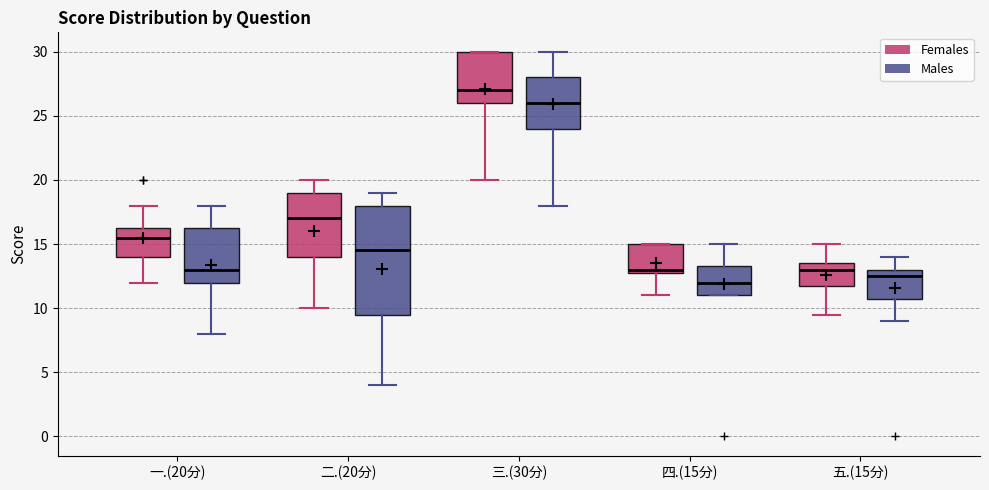

Reading left to right, transcribe this box plot: for each box, give where its median line is, the range the box spans, and where its two whiskers end, as read against the y-axis. The values are not printed on the chart, so give them approximately, as read against the axis.

一.(20分) (Females): median 15.5, box 14.0 to 16.5, whiskers 12.0 to 18.0
一.(20分) (Males): median 13.0, box 12.0 to 16.5, whiskers 8.0 to 18.0
二.(20分) (Females): median 17.0, box 14.0 to 19.0, whiskers 10.0 to 20.0
二.(20分) (Males): median 14.5, box 9.5 to 18.0, whiskers 4.0 to 19.0
三.(30分) (Females): median 27.0, box 26.0 to 30.0, whiskers 20.0 to 30.0
三.(30分) (Males): median 26.0, box 24.0 to 28.0, whiskers 18.0 to 30.0
四.(15分) (Females): median 13.0 (just above the box's lower edge), box 13.0 to 15.0, whiskers 11.0 to 15.0
四.(15分) (Males): median 12.0, box 11.0 to 13.5, whiskers 11.0 to 15.0
五.(15分) (Females): median 13.0, box 12.0 to 13.5, whiskers 9.5 to 15.0
五.(15分) (Males): median 12.5, box 11.0 to 13.0, whiskers 9.0 to 14.0